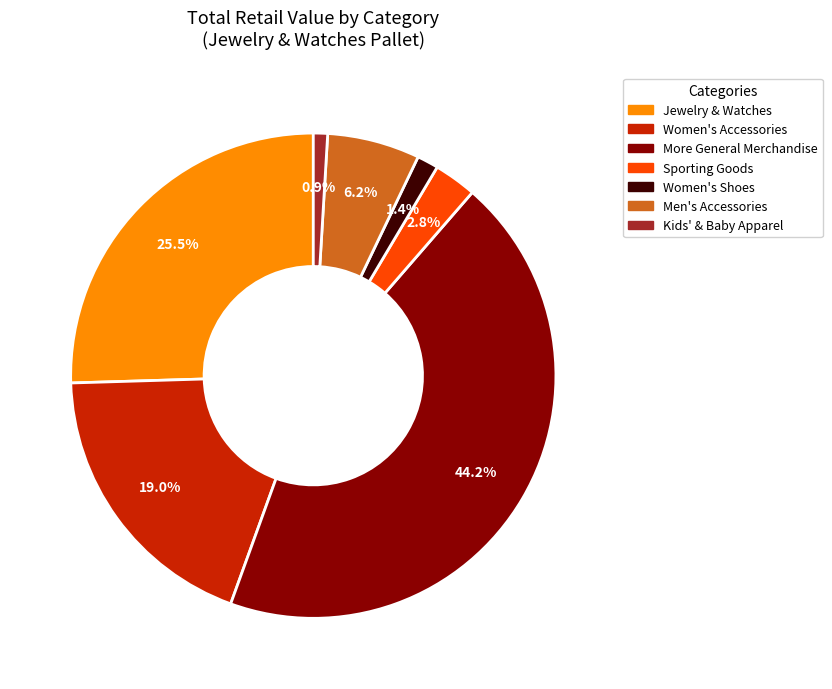

Which has a higher value, Kids' & Baby Apparel or More General Merchandise?

More General Merchandise